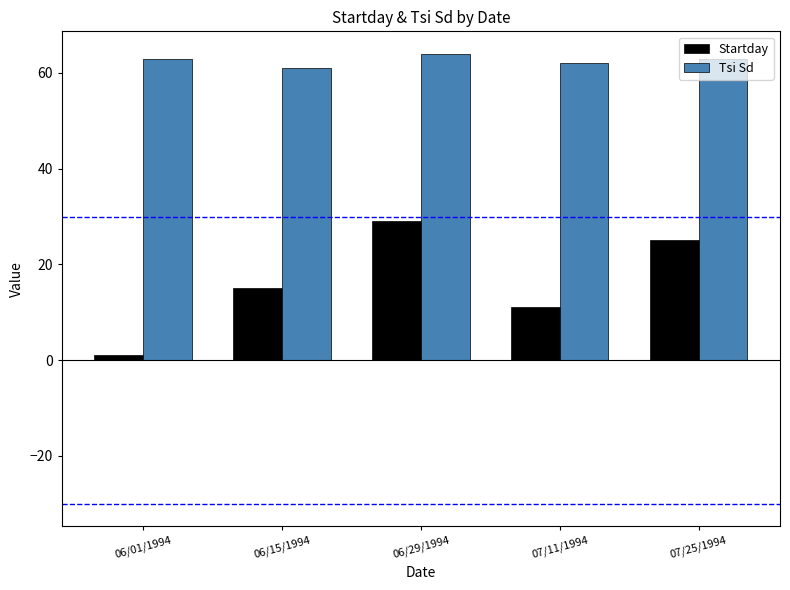

Rank the series by their maximum value, from lowest to highest.

Startday, Tsi Sd